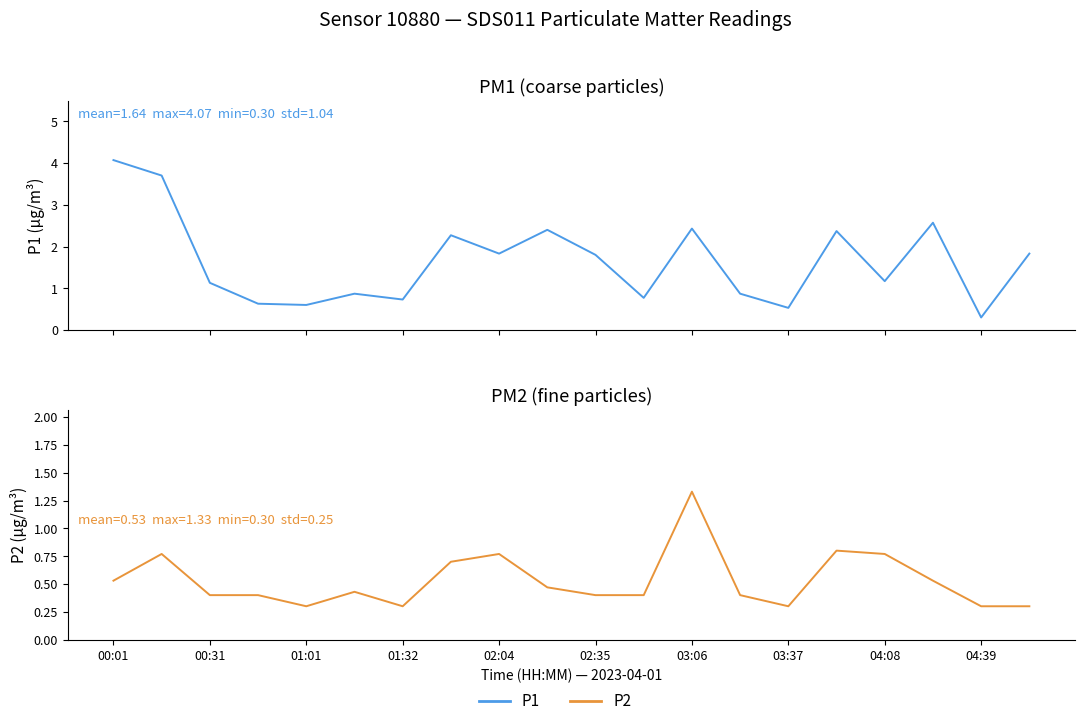

In P2, how many points are higher than both neighbors (excluding endpoints)?

5